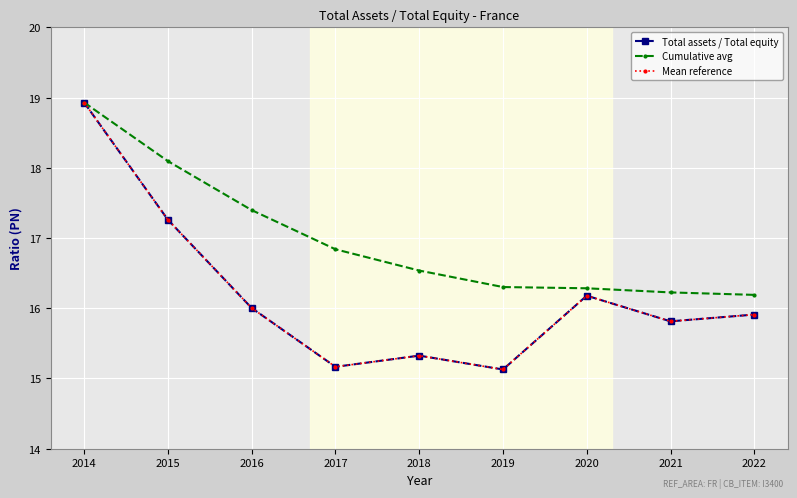

What is the sum of the Cumulative avg values at 2014 and 2019?

35.2